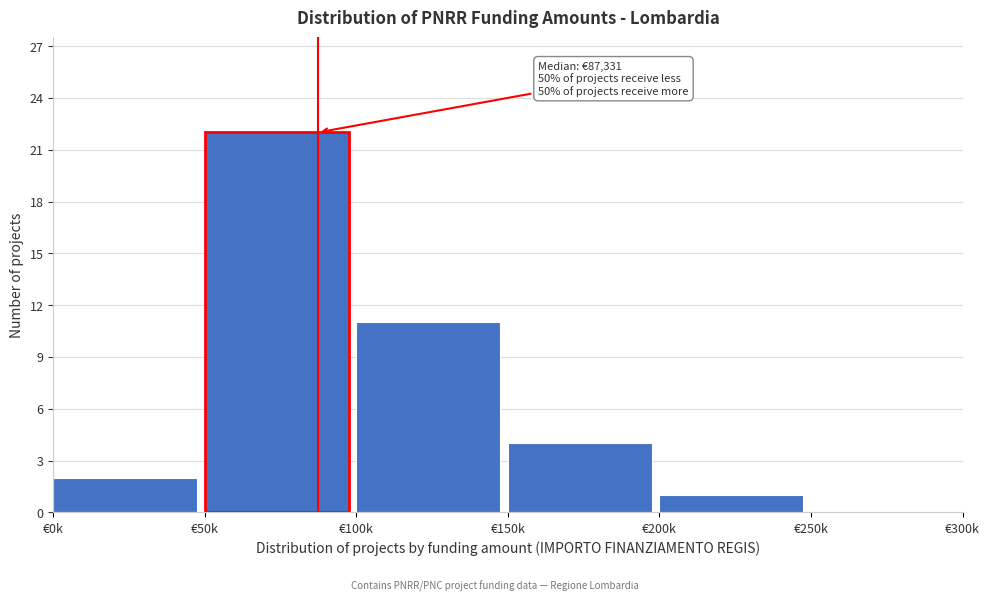

Reading right to left, transcribe all the data shown in this chart.

€250k=0	€200k=1	€150k=4	€100k=11	€50k=22	€0k=2